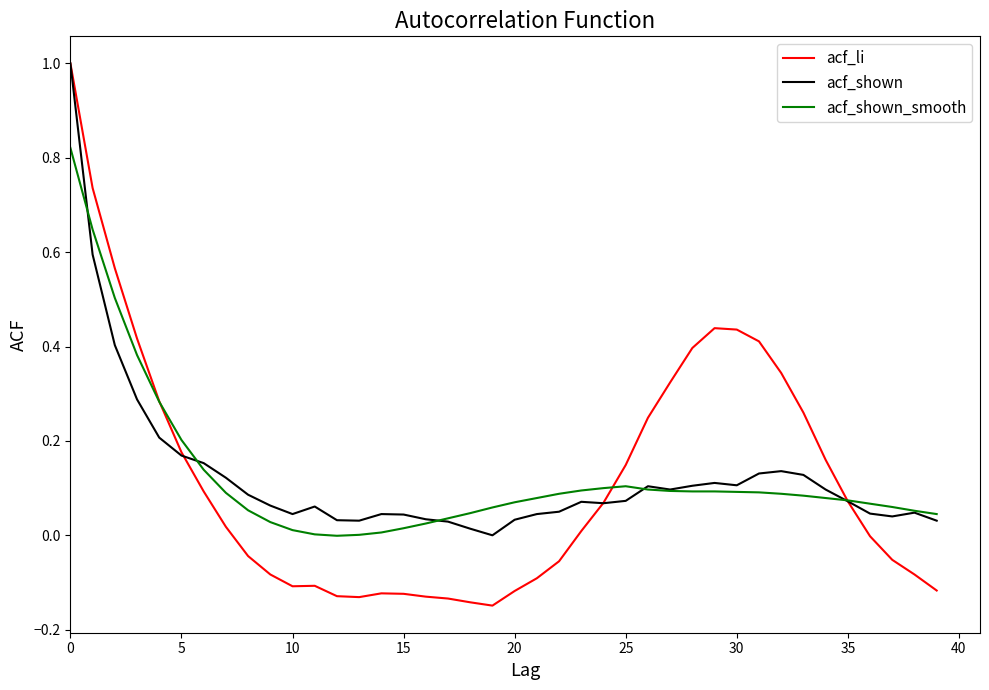

What is the sum of all acf_li values?

4.7